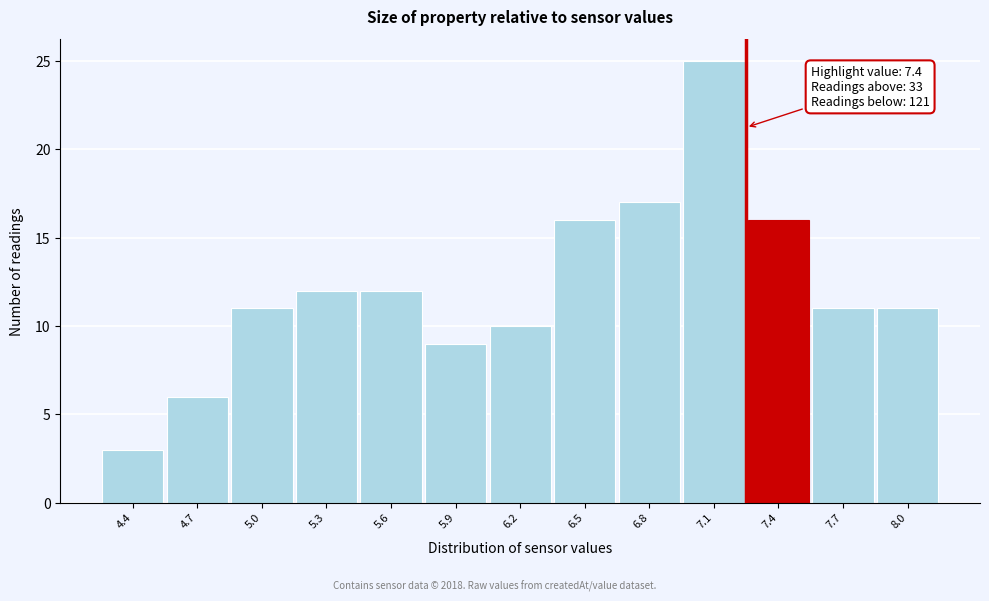

Reading left to right, list all the values displayed in this chart.

3	6	11	12	12	9	10	16	17	25	16	11	11